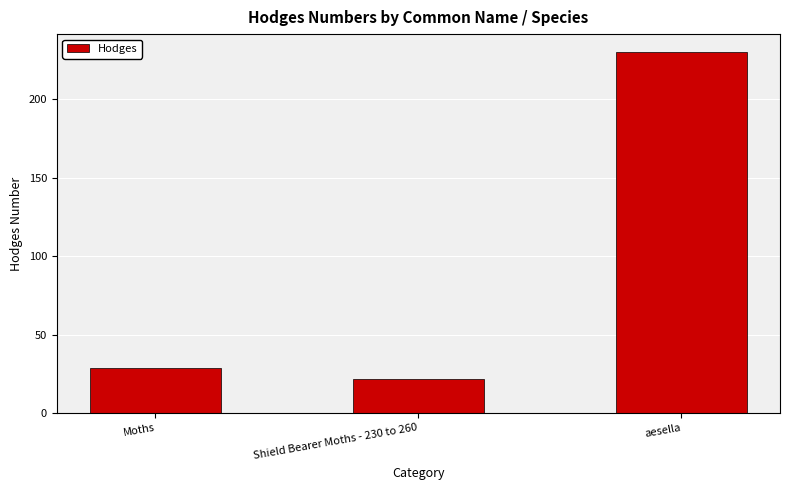

What is the change in value from Moths to aesella?

+201.0